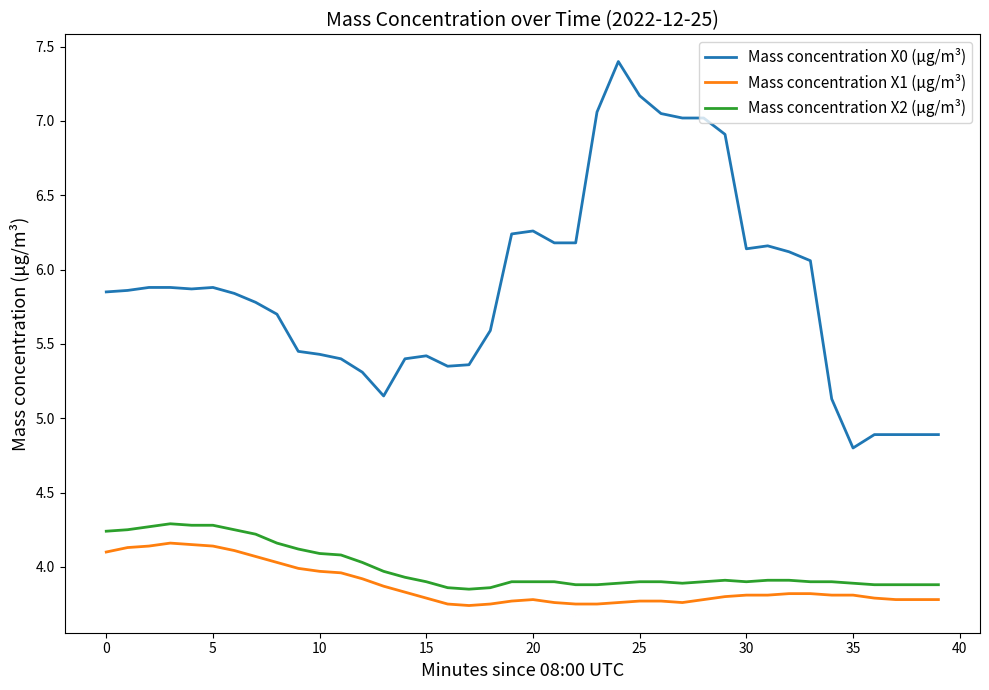

True or false: Mass concentration X1 (μg/m³) and Mass concentration X0 (μg/m³) cross at least once.

False